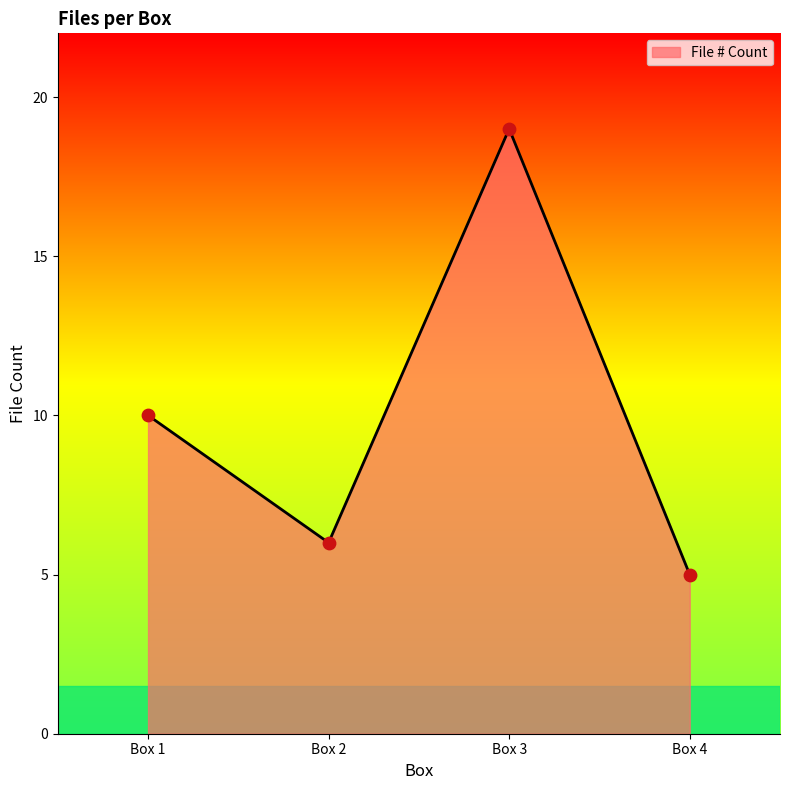

Between Box 4 and Box 3, which is larger?

Box 3